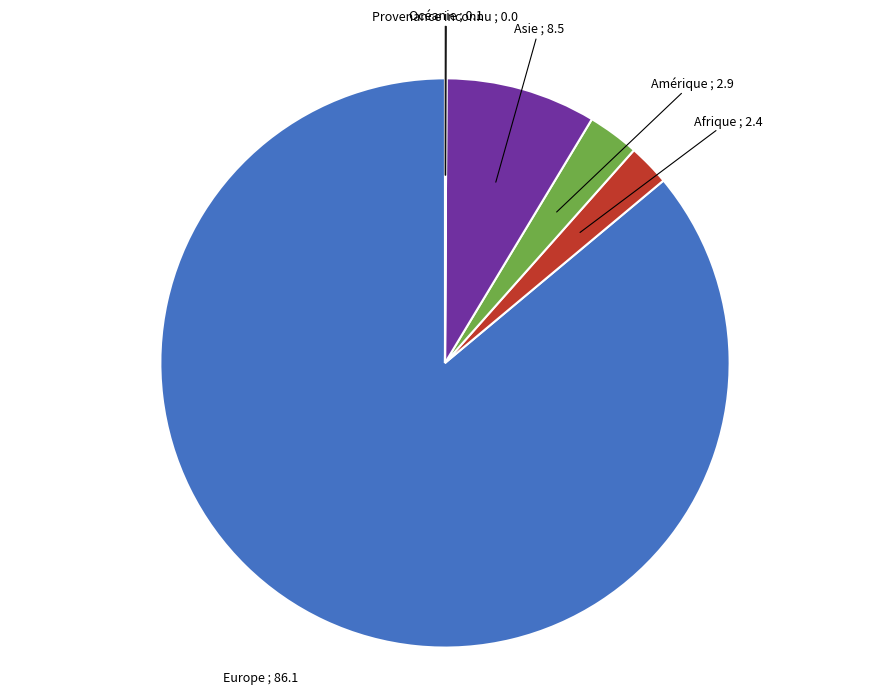

Is it true that Europe is 92% of the pie?

False